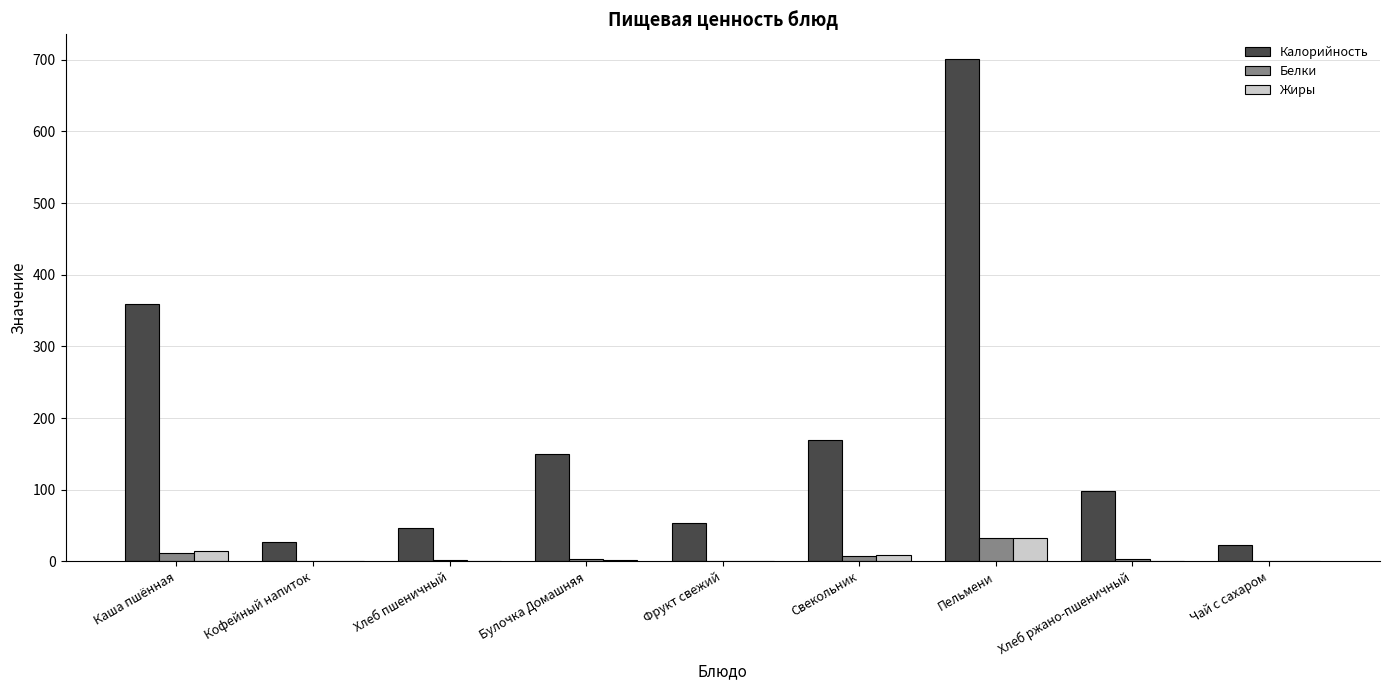

Which category has the highest value across all series?

Пельмени